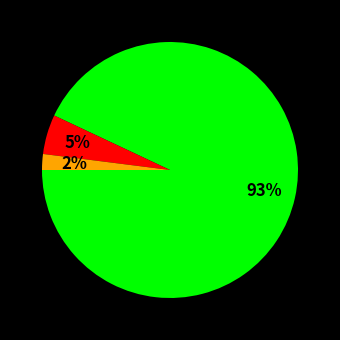

To the nearest percent, what is the difference between the largest and smallest slice percentages?

91%